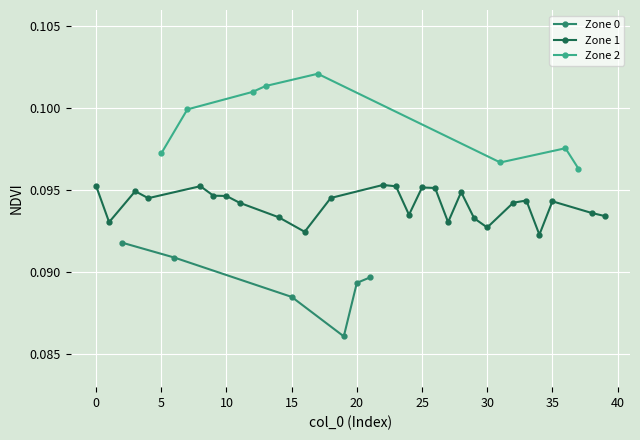

In Zone 0, how many points are lower than both neighbors (excluding endpoints)?

1